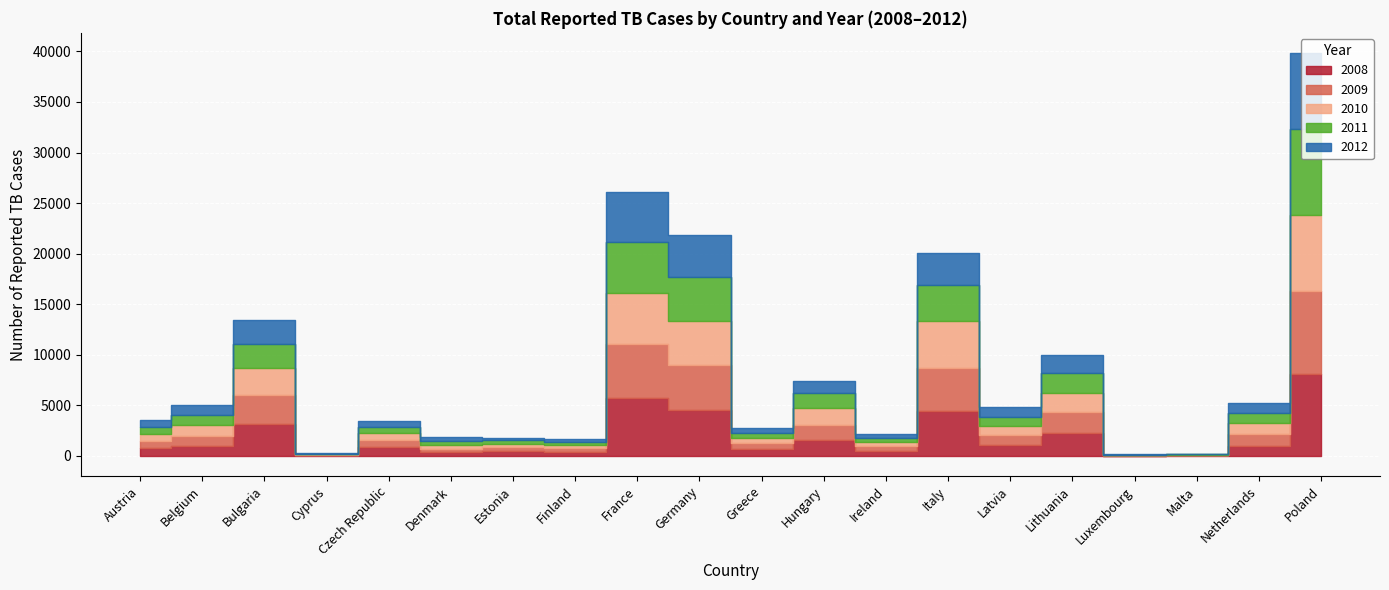

Where is the first local maximum for 2010?

Bulgaria